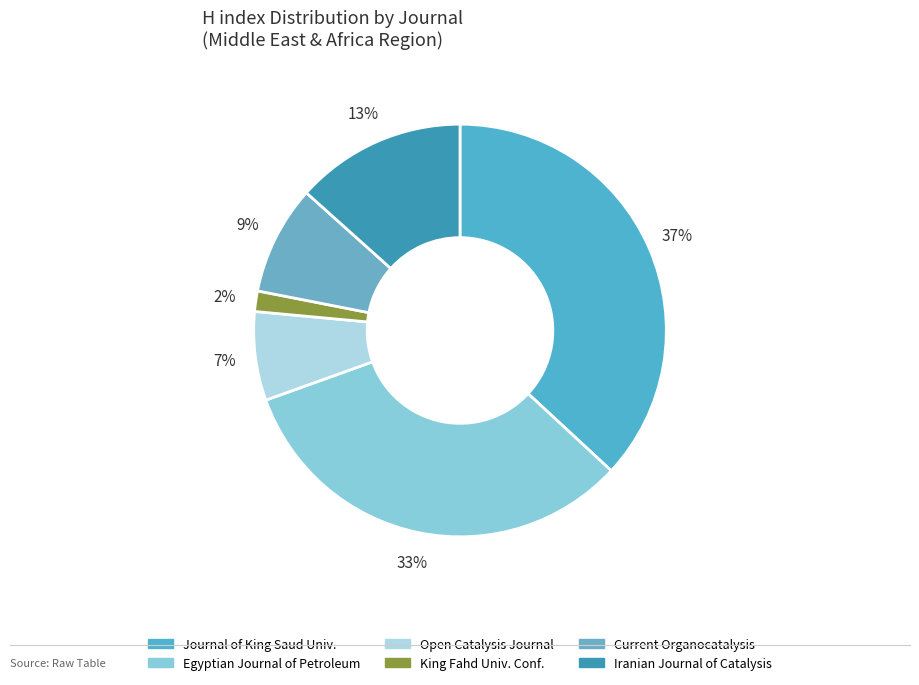

To the nearest percent, what is the average slice percentage?

17%